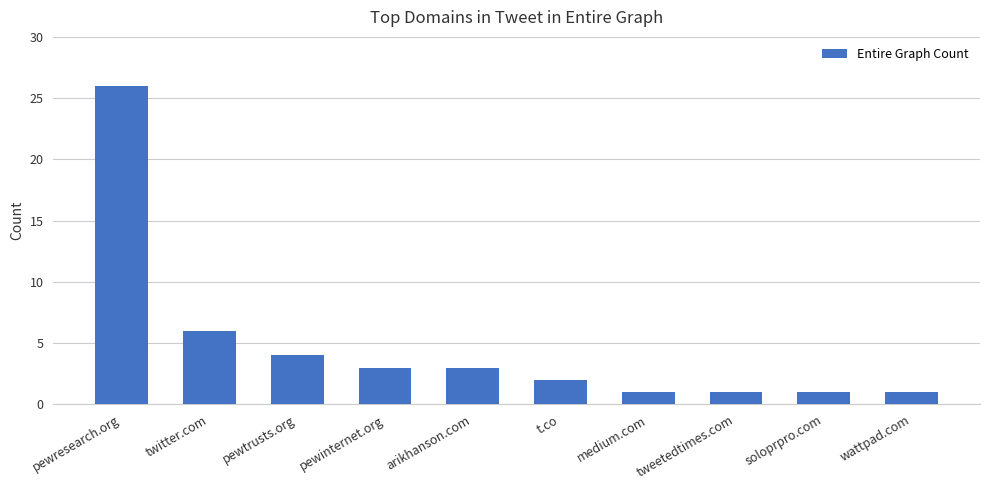

What is the sum of all values?

48